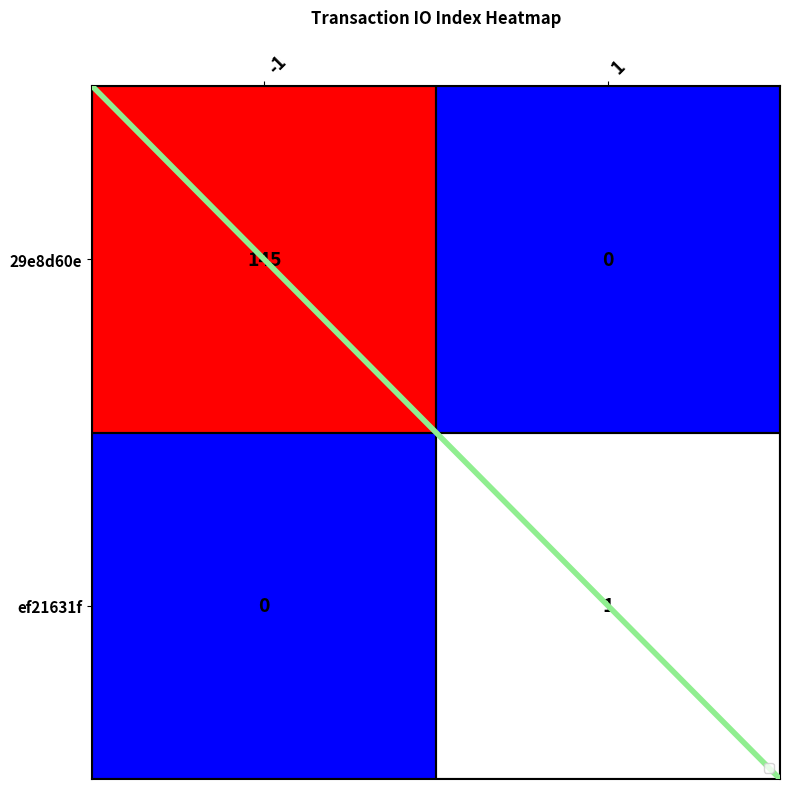

Rank the series by their maximum value, from lowest to highest.

ef21631f, 29e8d60e